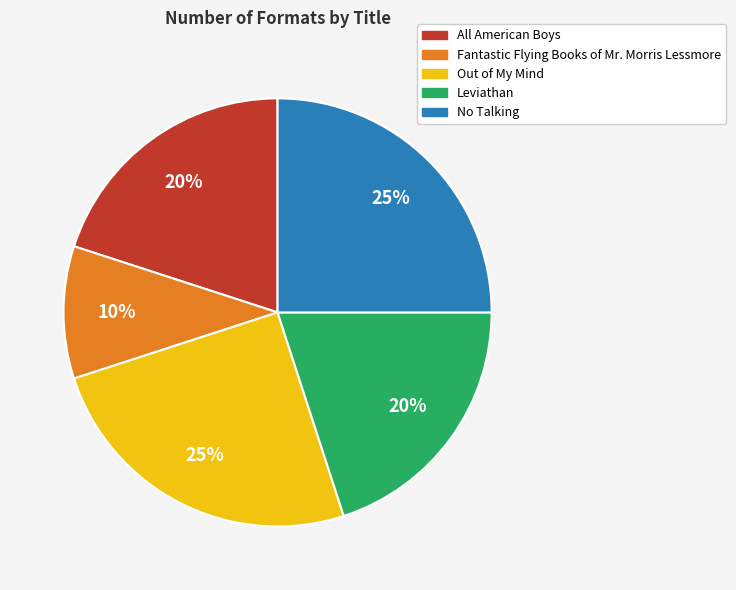

Is it true that No Talking is 11% of the pie?

False